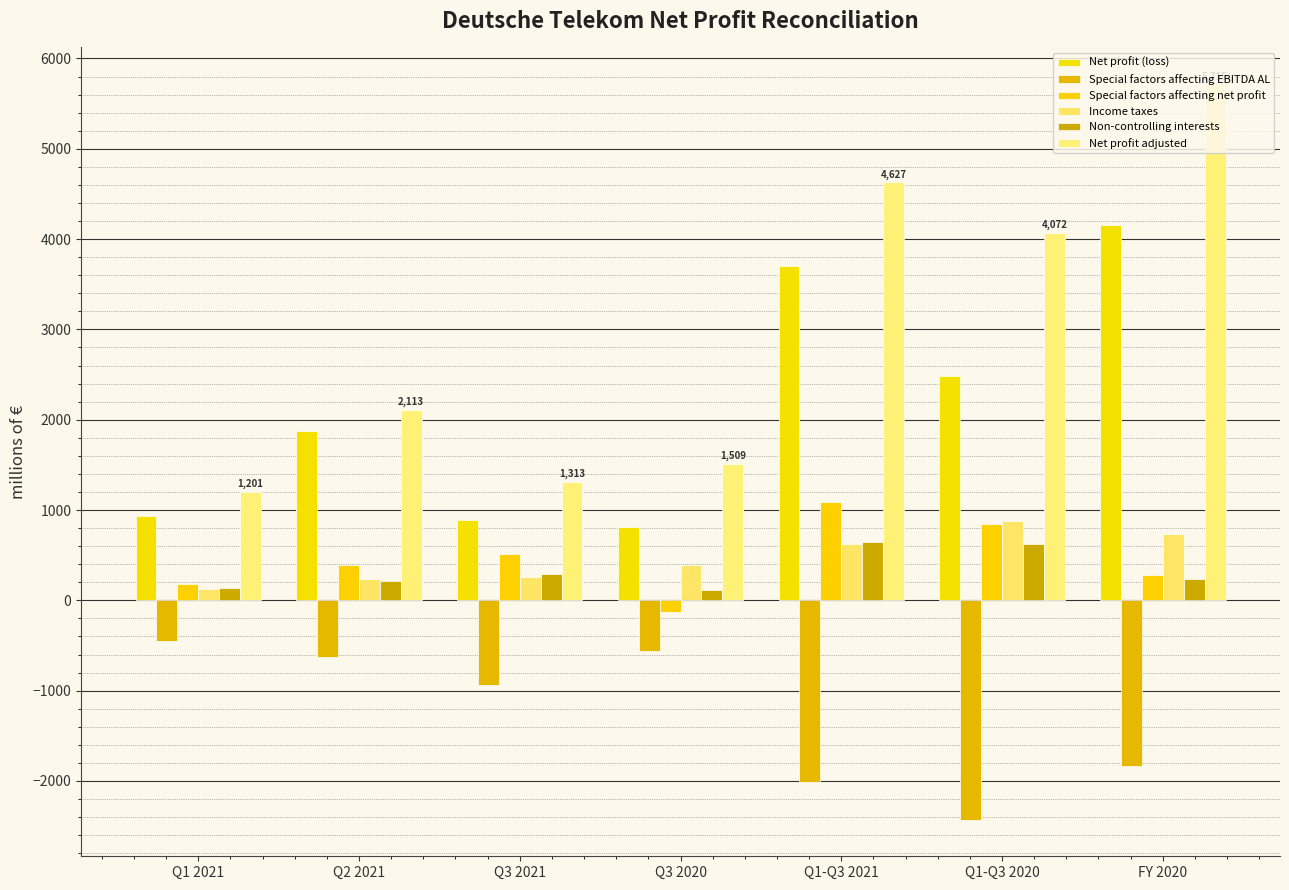

How many distinct data groups are displayed?

6